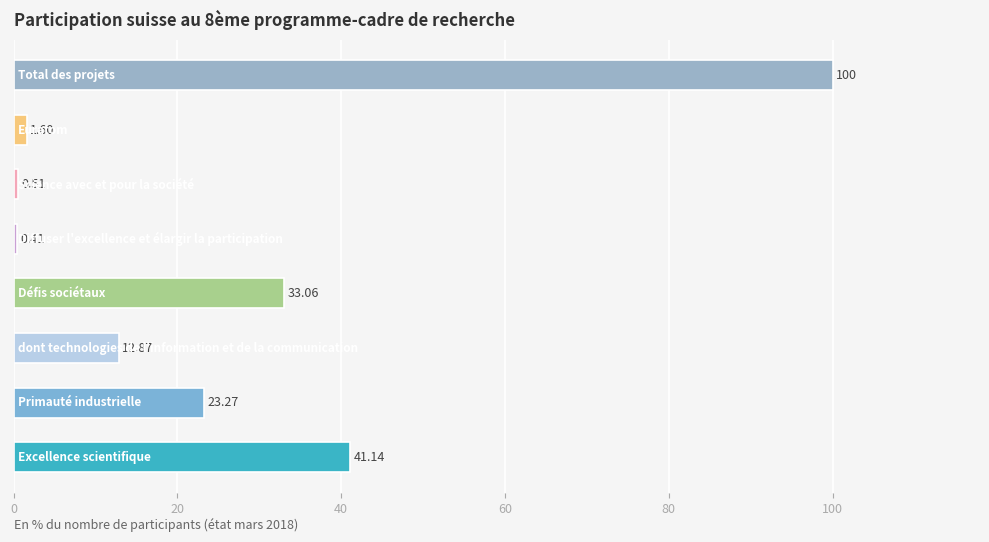

What is the average value?

26.6